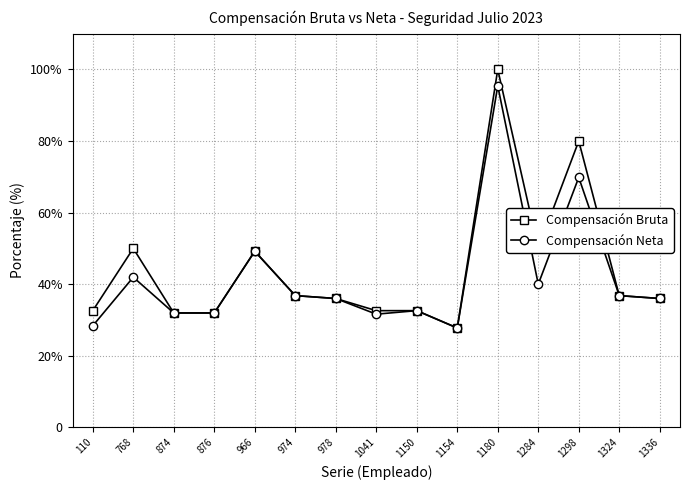

What is the total value across all series at 1324?

73.6